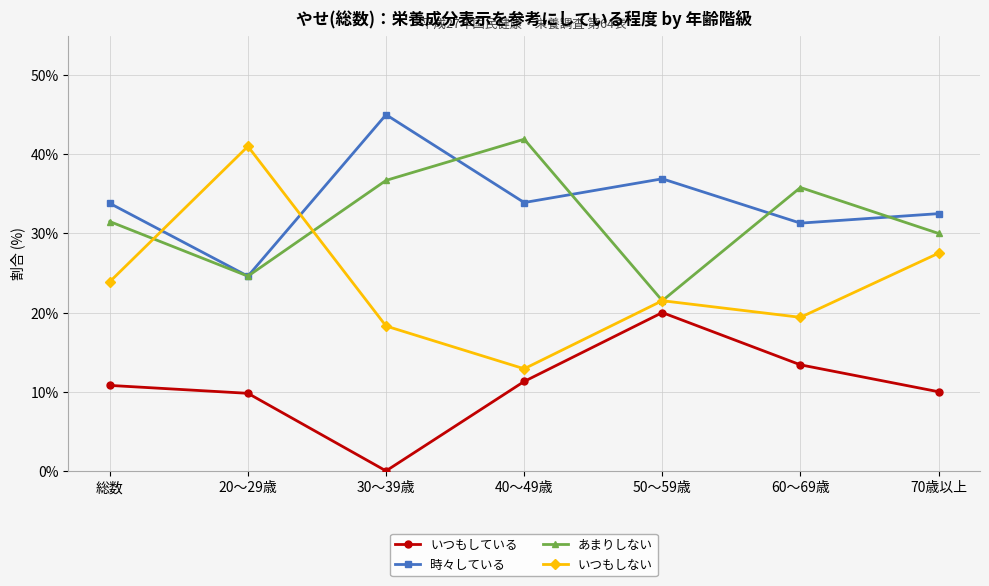

What is the label of the 1st point from the right?

70歳以上